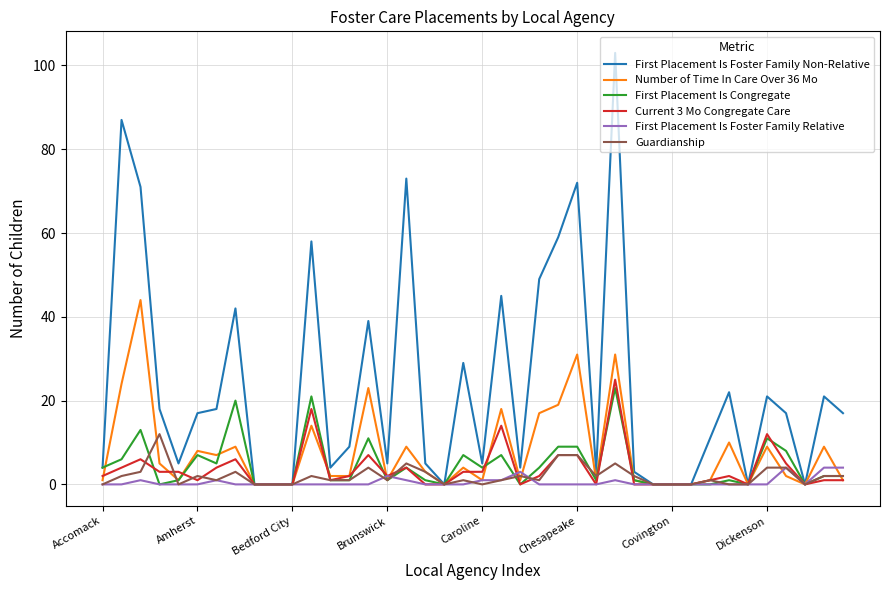

What are all the series names shown in the legend?

First Placement Is Foster Family Non-Relative, Number of Time In Care Over 36 Mo, First Placement Is Congregate, Current 3 Mo Congregate Care, First Placement Is Foster Family Relative, Guardianship